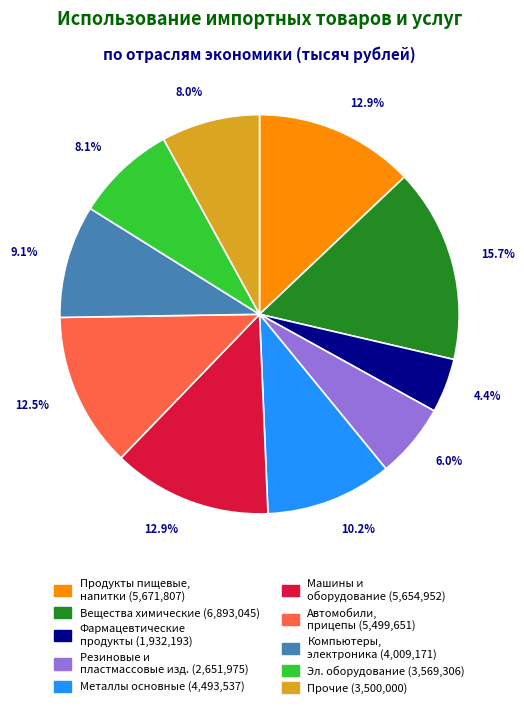

Is there any slice that represents more than half of the pie?

No